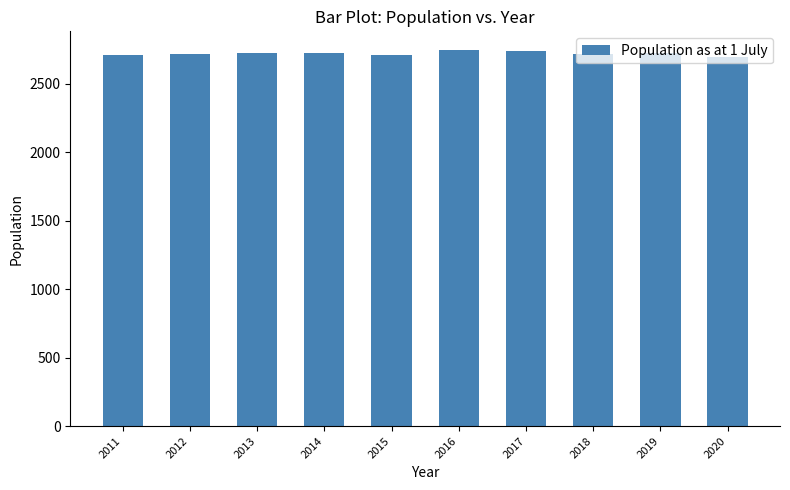

What is the sum of the values at 2016 and 2015?

5456